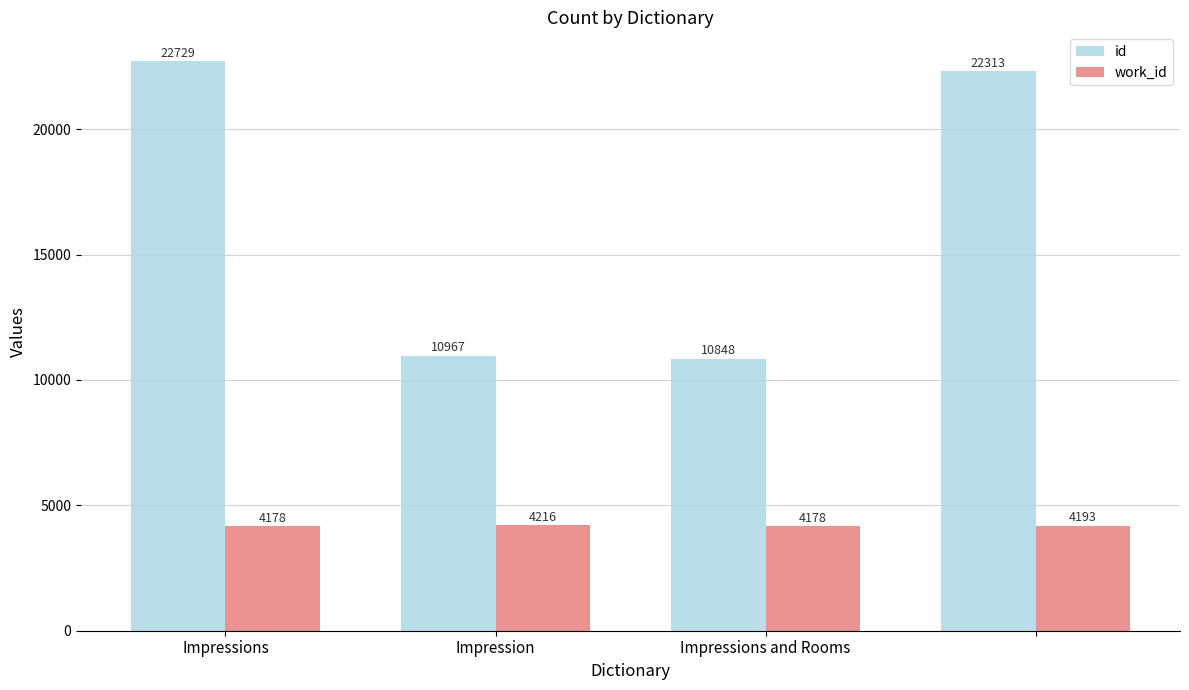

Which series has the largest total across all categories?

id